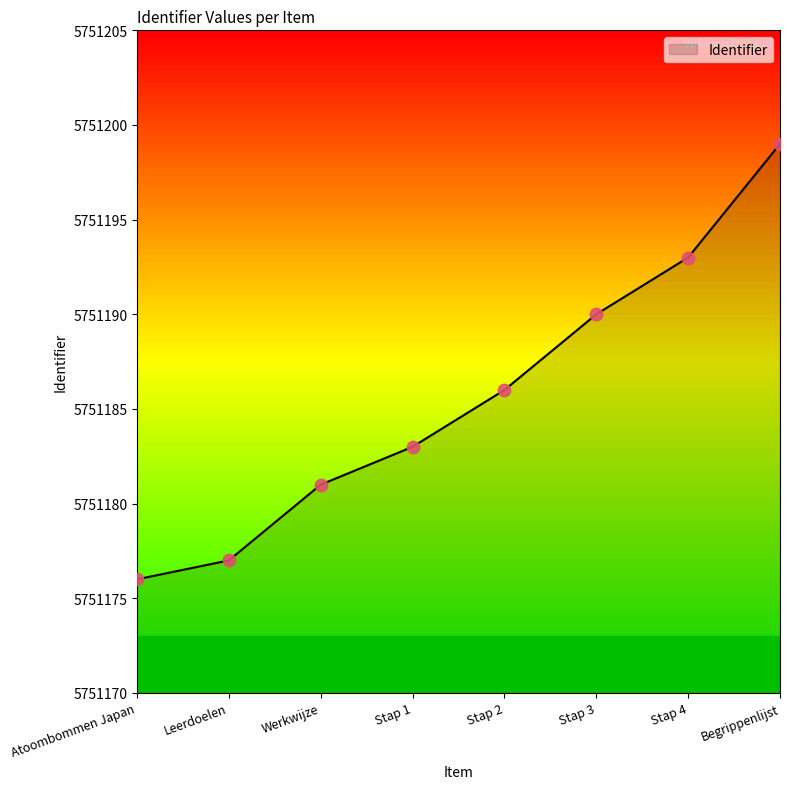

What is the change in value from Atoombommen Japan to Werkwijze?

+5